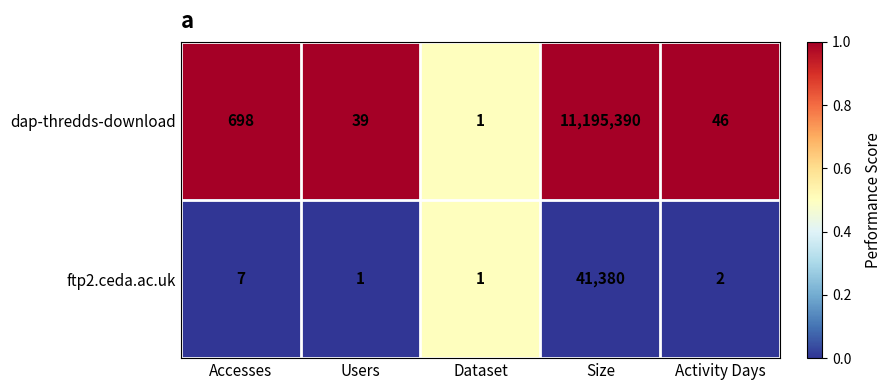

True or false: dap-thredds-download has a value of 11195390 at Size.

True